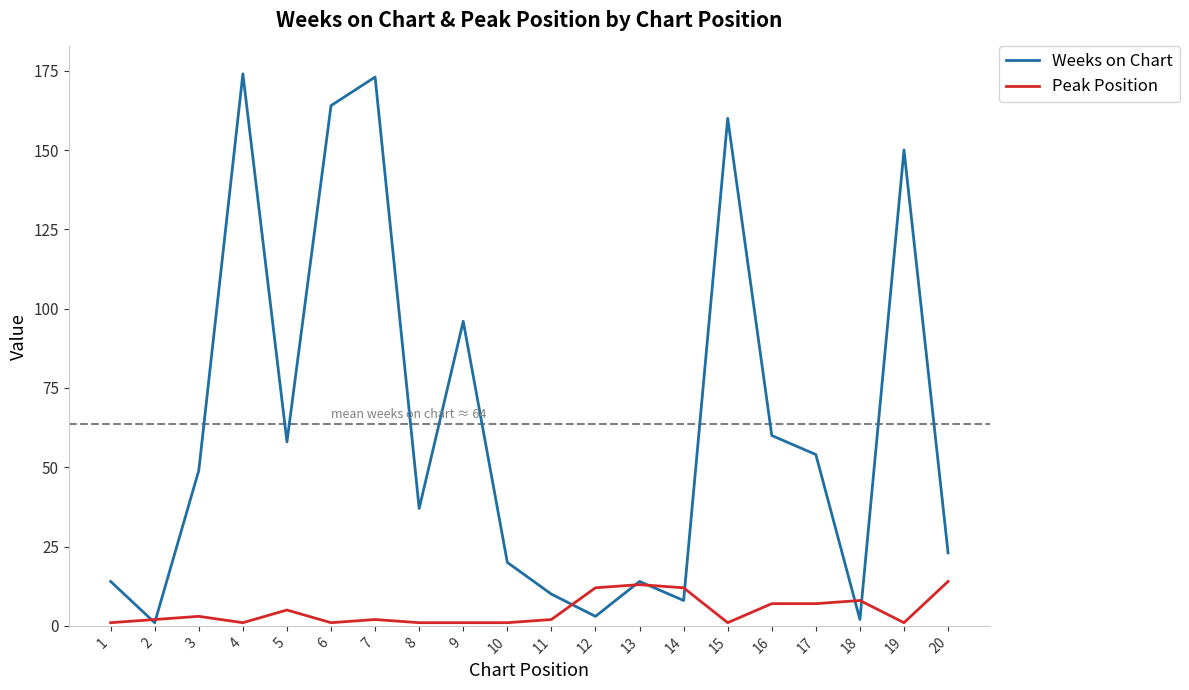

Between 1 and 4, which series saw the biggest shift?

Weeks on Chart